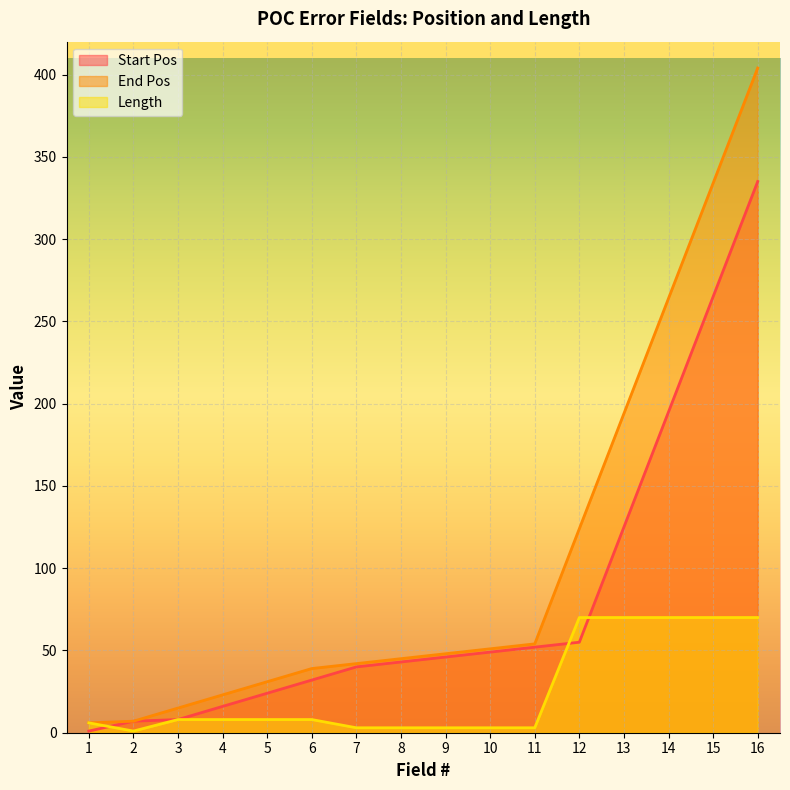

True or false: Start Pos has more than 0 points higher than both neighbors.

False